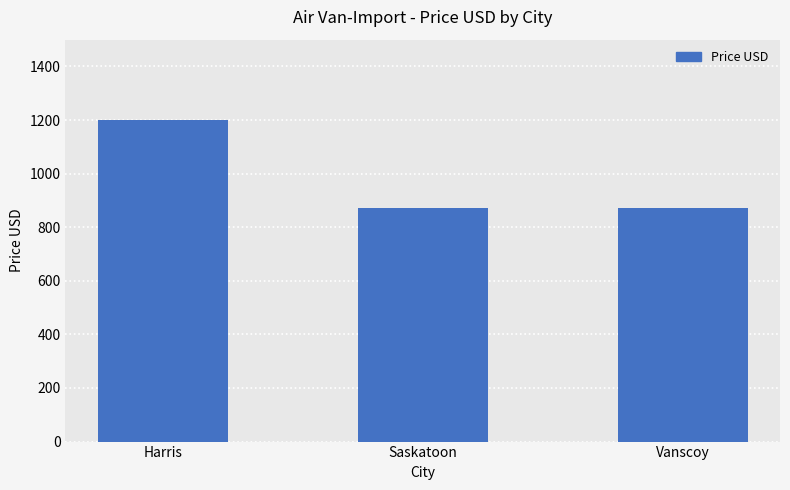

What is the greatest value displayed?

1202